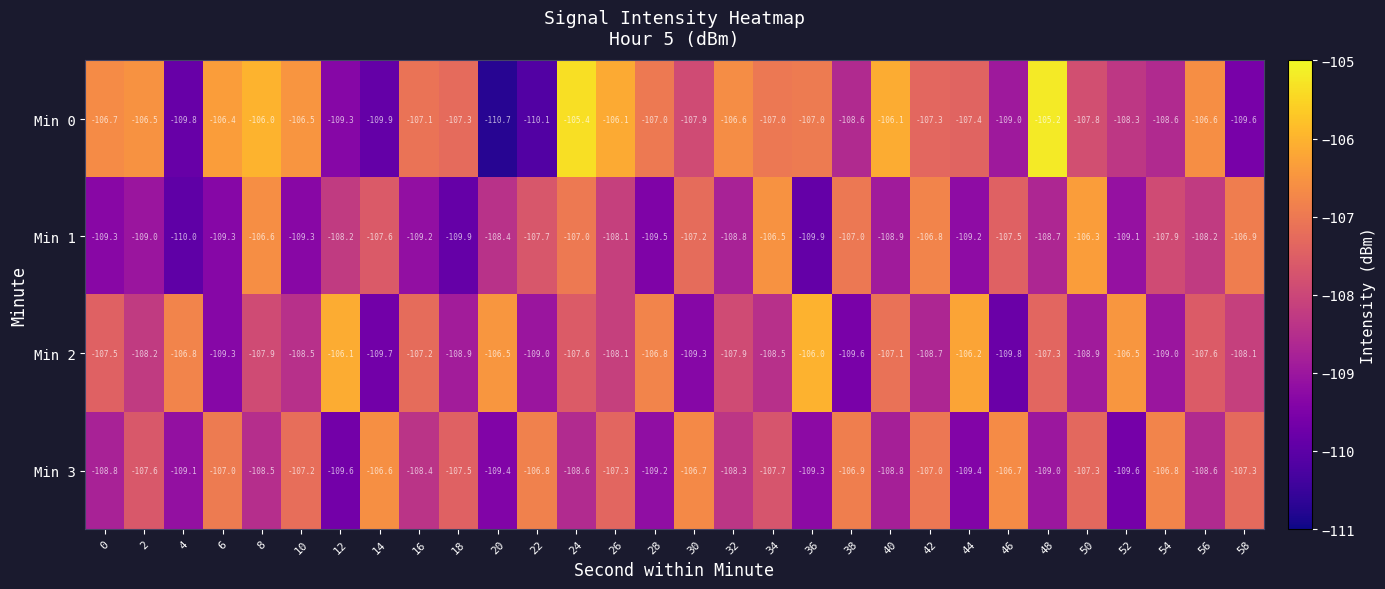

What is the smallest value displayed?

-110.7